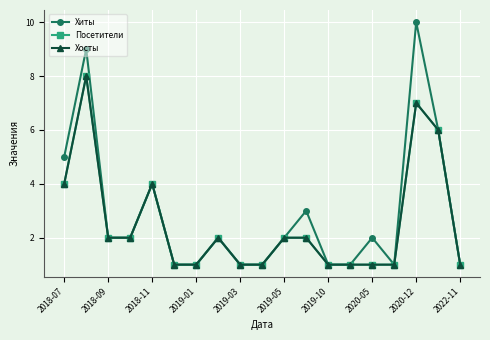

How many lines are shown in the chart?

3